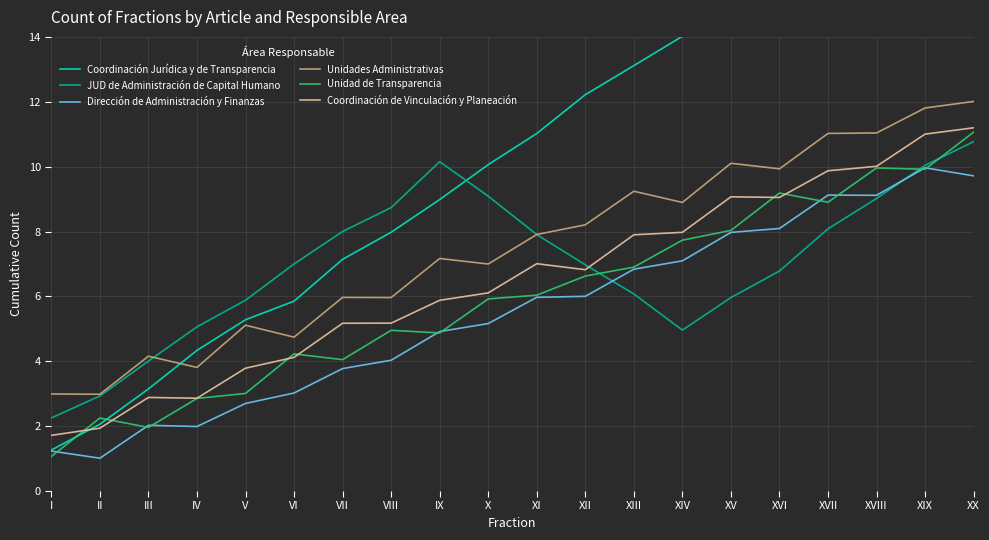

At which label does Dirección de Administración y Finanzas reach its peak?

XIX